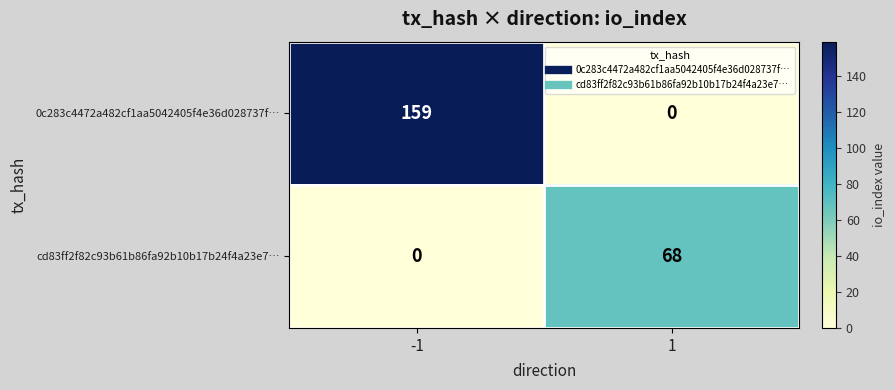

At 1, list the series in order from largest to smallest.

cd83ff2f82c93b61b86fa92b10b17b24f4a23e7…, 0c283c4472a482cf1aa5042405f4e36d028737f…